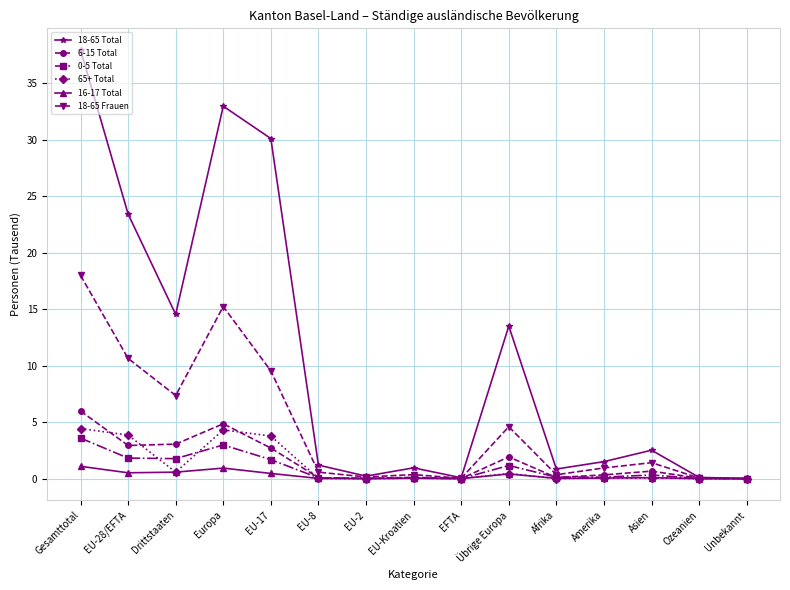

What is the value of the 18-65 Frauen point at the 13th from the left?

1.4